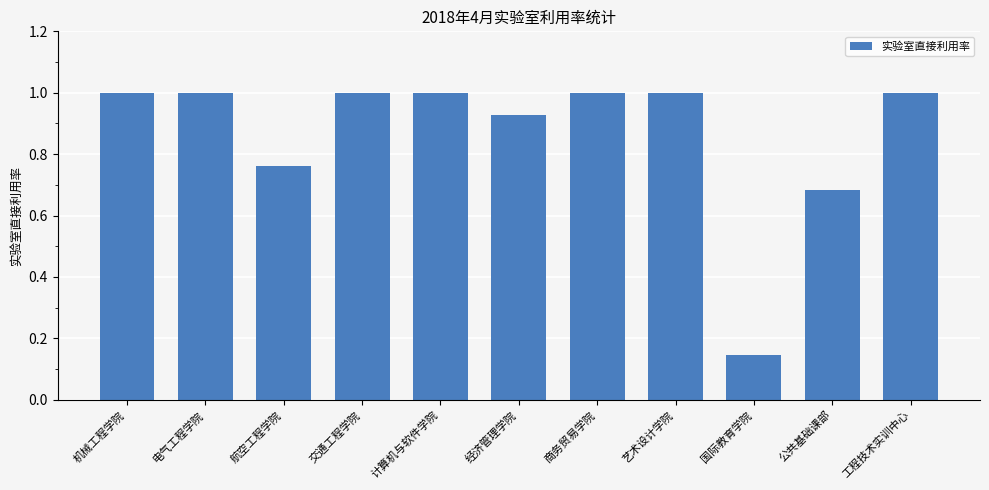

How many series are shown in this chart?

1